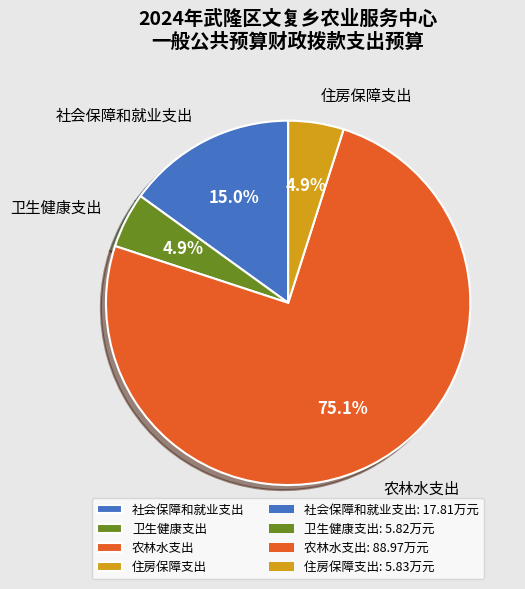

What percentage is the 社会保障和就业支出 slice, to the nearest percent?

15%